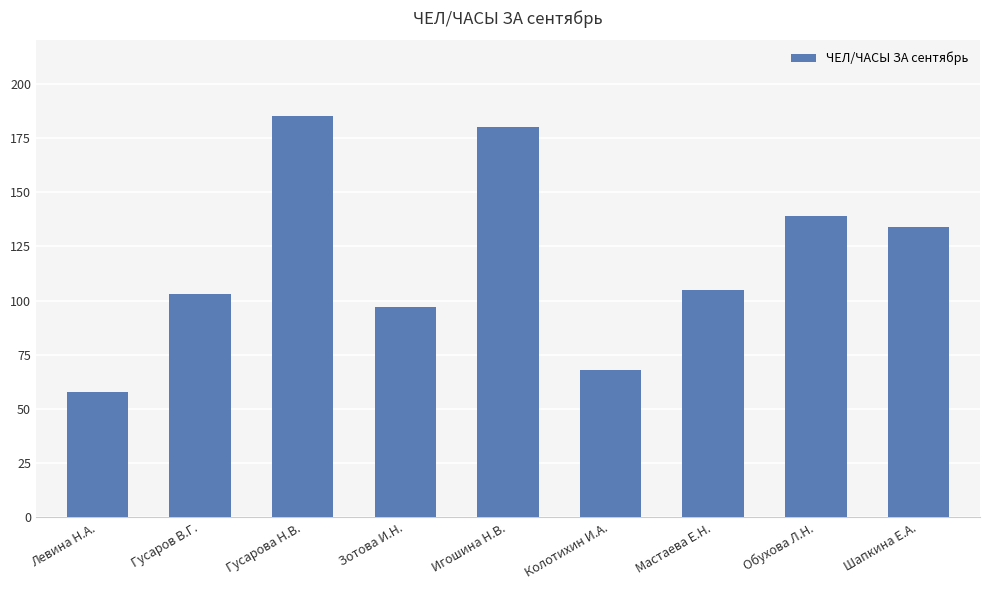

What is the label of the 7th bar from the right?

Гусарова Н.В.